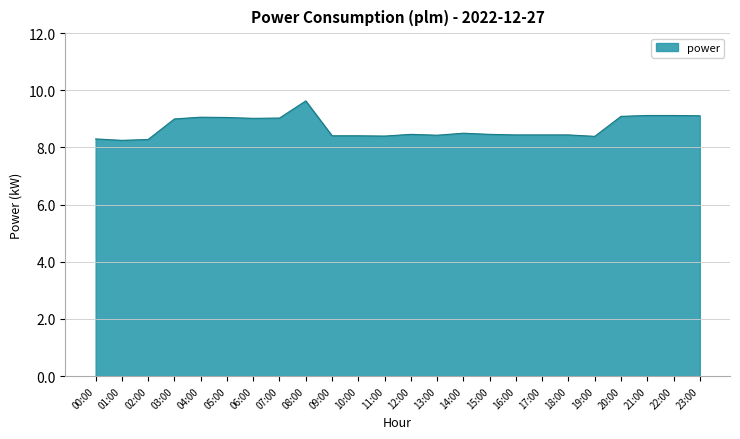

True or false: the data shows 11.8 at 14:00.

False